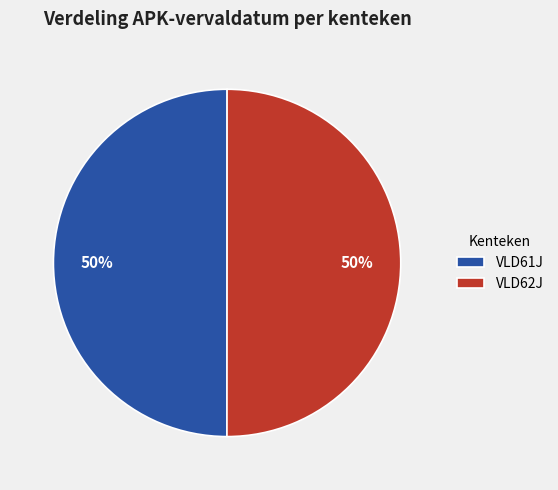

Approximately how many times larger is the value at VLD61J compared to VLD62J?

1.0